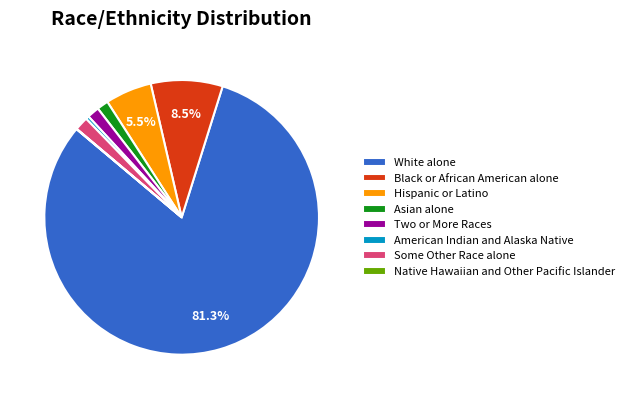

What is the majority slice?

White alone